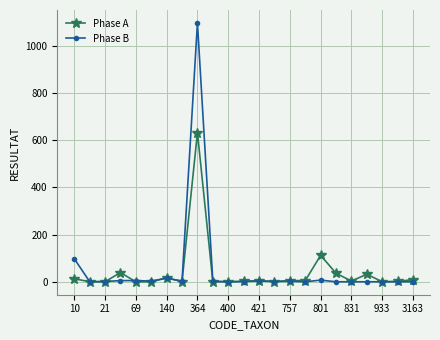

At how many categories does at least one series exceed 404?

1